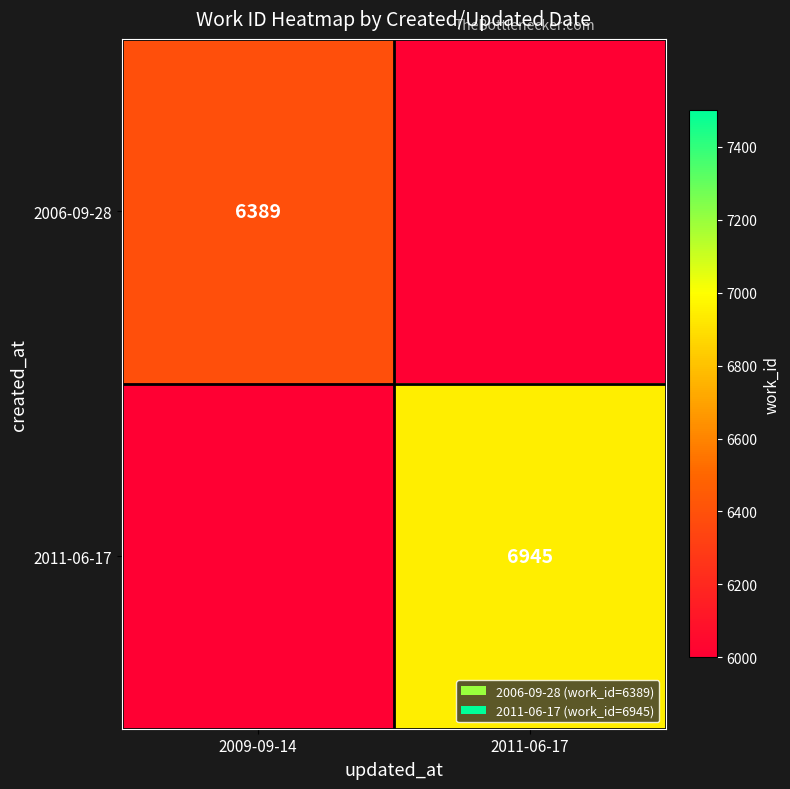

Is the value of 2006-09-28 at 2009-09-14 greater than the value of 2011-06-17 at 2011-06-17?

No